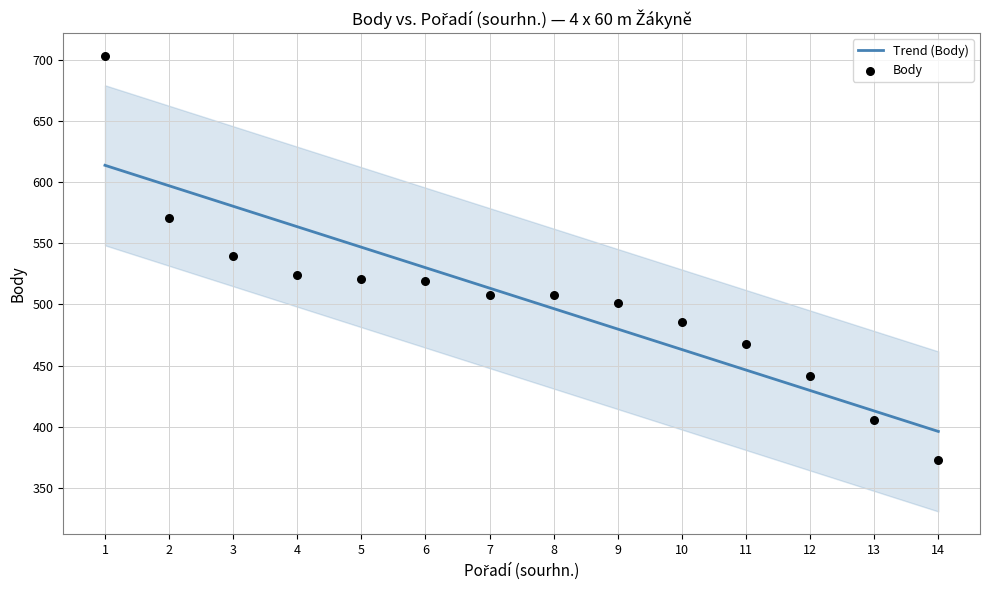

At which category is the sum across all series the highest?

1